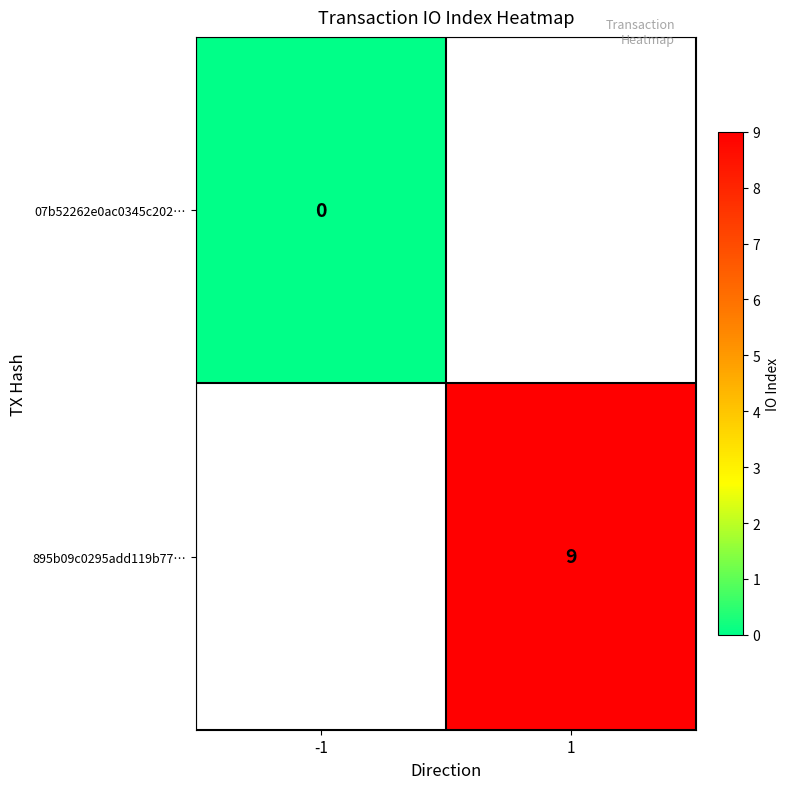

The value of 895b09c0295add119b77… at 1 is 14. True or false?

False